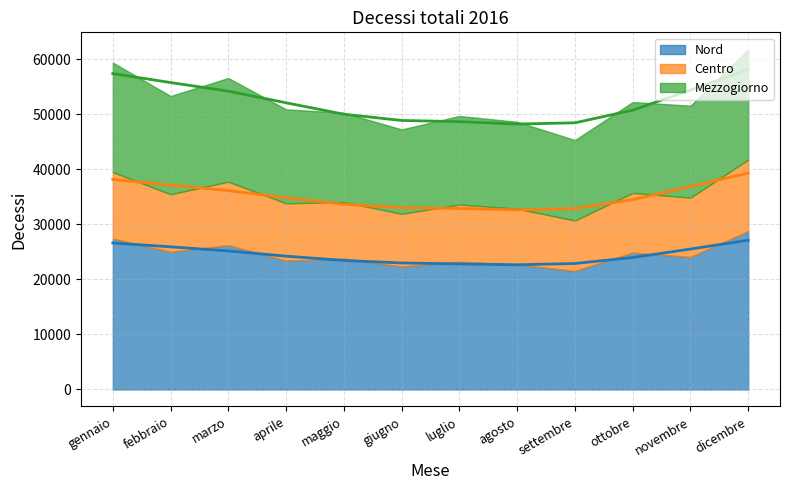

Reading left to right, what are all the values shown in this chart?

Nord: 27416	25008	26225	23416	23779	22341	23189	22717	21541	24865	24077	28781
Centro: 12082	10472	11529	10423	10266	9584	10413	10135	9163	10849	10784	12989
Mezzogiorno: 19912	17849	18845	17065	16234	15335	16099	15789	14626	16519	16712	20042